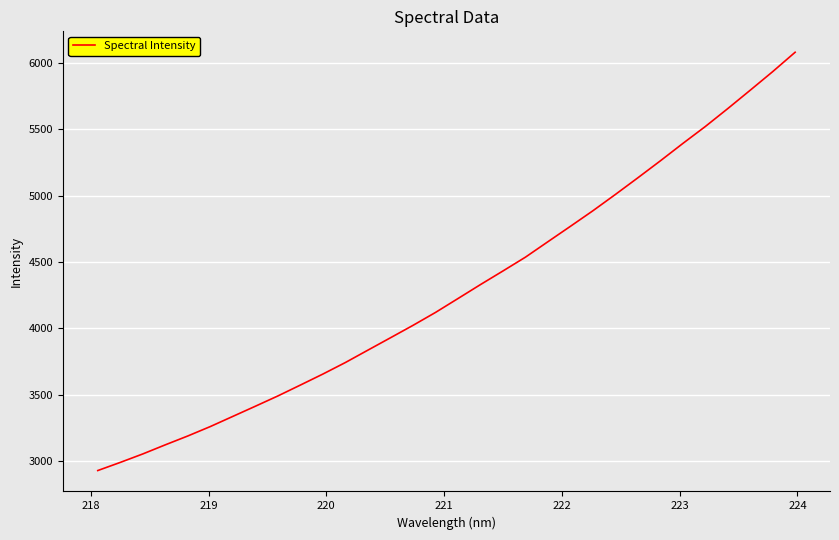

What is the smallest value displayed?

2927.5